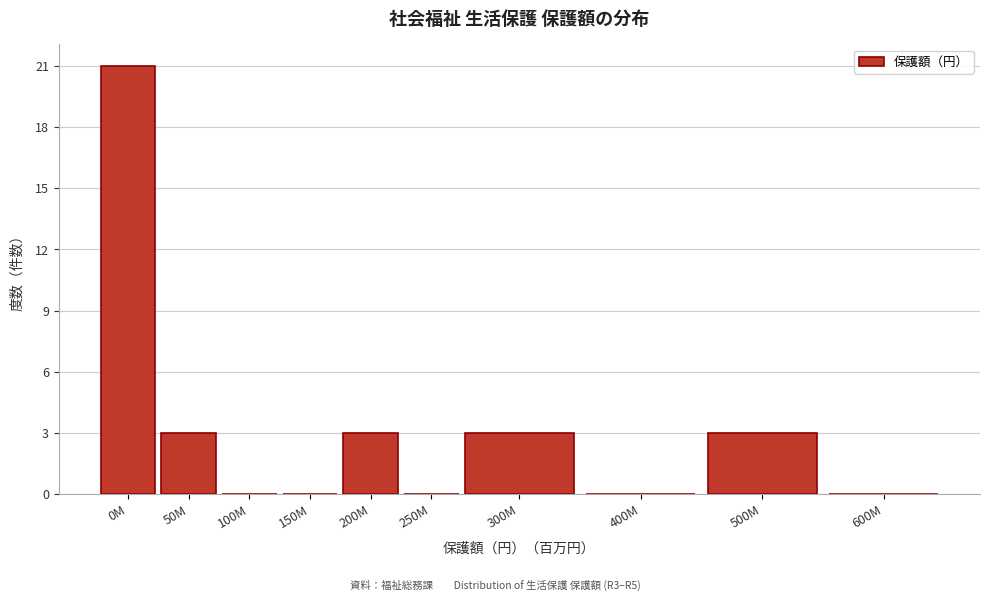

Reading right to left, extract all data points from this chart.

600M=0	500M=3	400M=0	300M=3	250M=0	200M=3	150M=0	100M=0	50M=3	0M=21